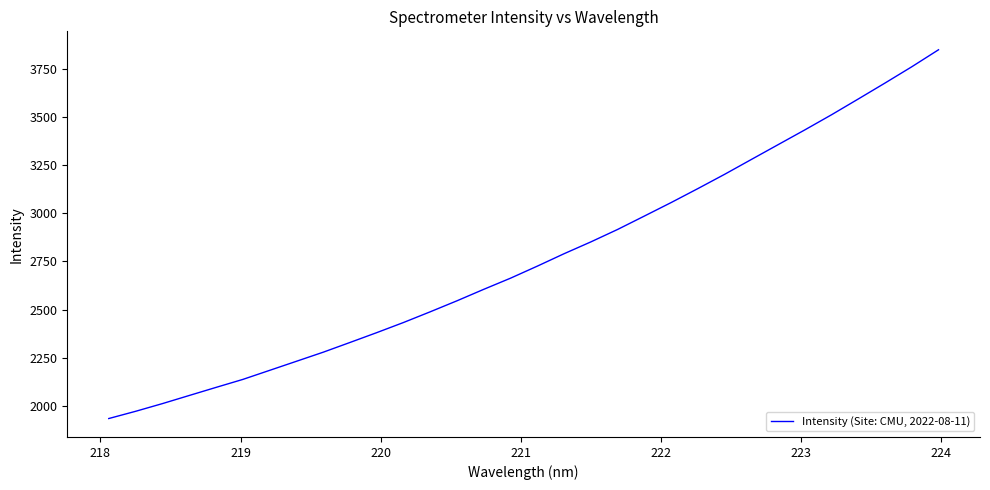

What is the minimum value shown in the chart?

1934.7